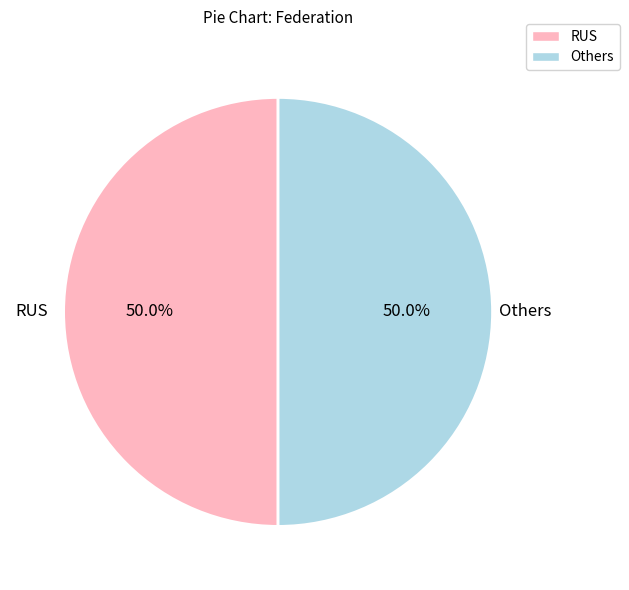

What is the total percentage of Others and RUS?

100.0%